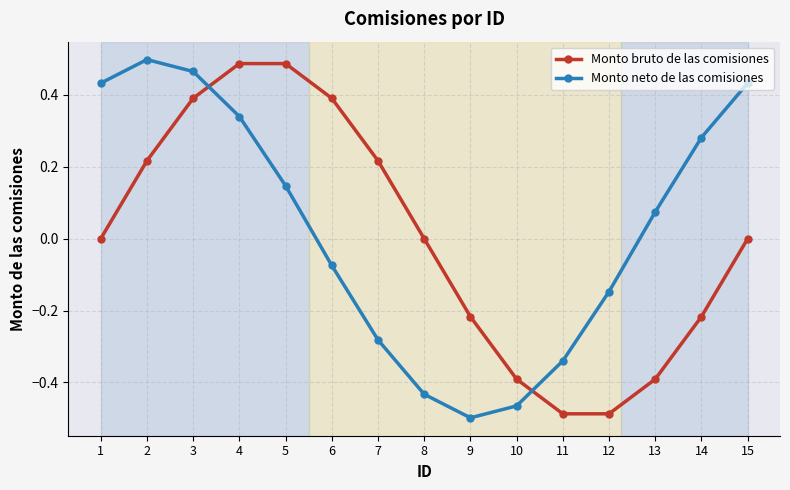

True or false: Monto neto de las comisiones has more than 2 interior local peaks.

False